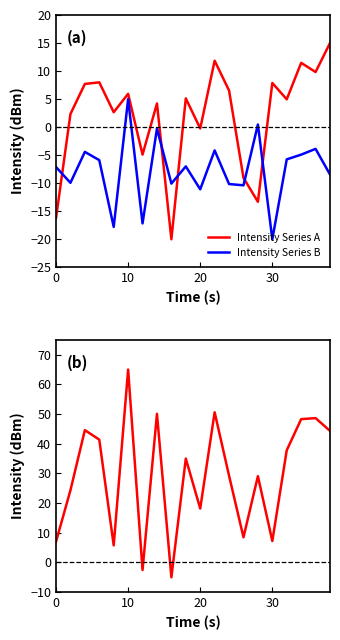

What is the maximum value for Intensity Series B?

5.0